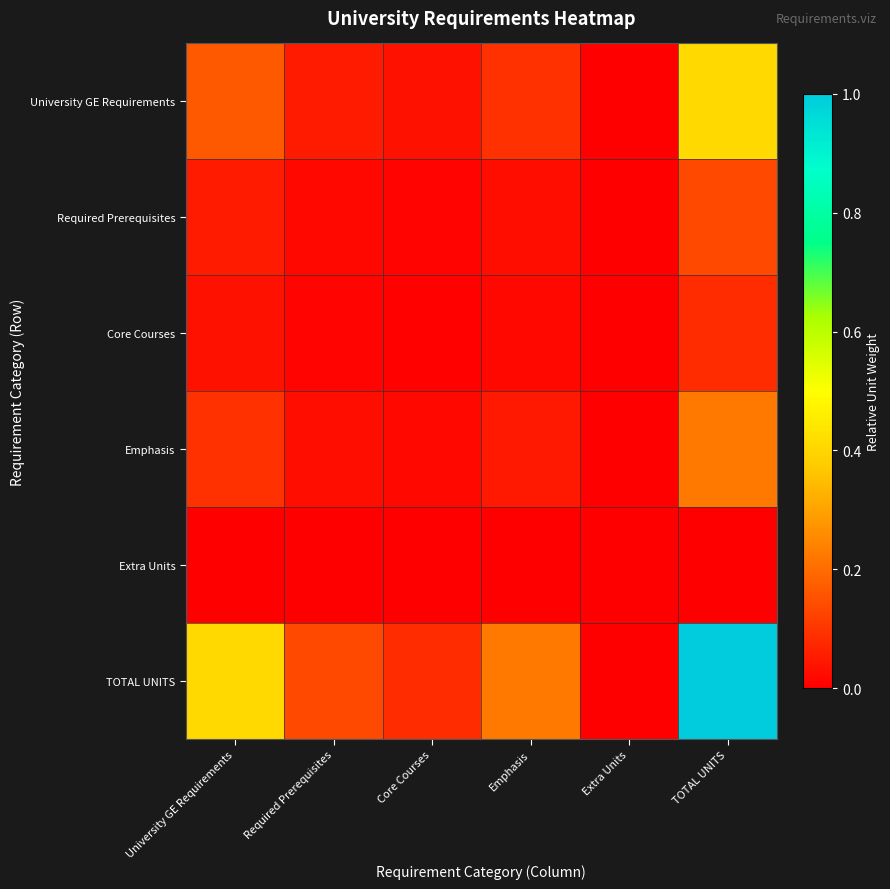

Reading left to right, list all the values displayed in this chart.

University GE Requirements: University GE Requirements=0.2	Required Prerequisites=0.1	Core Courses=0.0	Emphasis=0.1	Extra Units=0.0	TOTAL UNITS=0.4
Required Prerequisites: University GE Requirements=0.1	Required Prerequisites=0.0	Core Courses=0.0	Emphasis=0.0	Extra Units=0.0	TOTAL UNITS=0.1
Core Courses: University GE Requirements=0.0	Required Prerequisites=0.0	Core Courses=0.0	Emphasis=0.0	Extra Units=0.0	TOTAL UNITS=0.1
Emphasis: University GE Requirements=0.1	Required Prerequisites=0.0	Core Courses=0.0	Emphasis=0.1	Extra Units=0.0	TOTAL UNITS=0.2
Extra Units: University GE Requirements=0.0	Required Prerequisites=0.0	Core Courses=0.0	Emphasis=0.0	Extra Units=0.0	TOTAL UNITS=0.0
TOTAL UNITS: University GE Requirements=0.4	Required Prerequisites=0.1	Core Courses=0.1	Emphasis=0.2	Extra Units=0.0	TOTAL UNITS=1.0